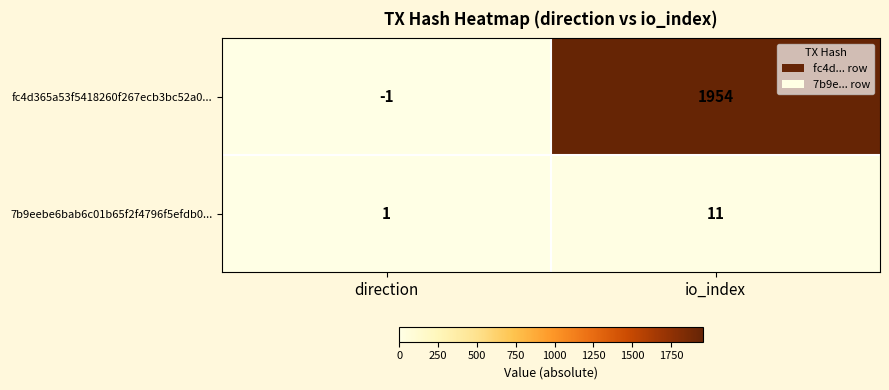

Reading left to right, list all the values displayed in this chart.

fc4d365a53f5418260f267ecb3bc52a0...: -1	1954
7b9eebe6bab6c01b65f2f4796f5efdb0...: 1	11